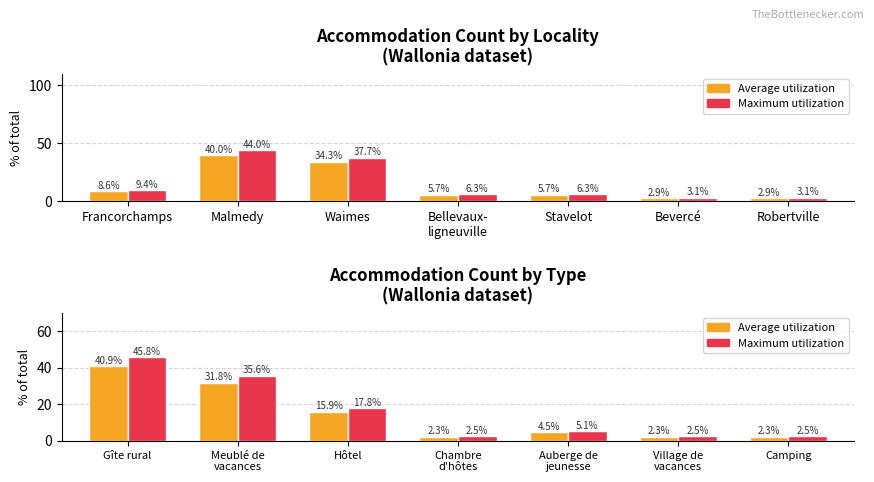

Rank the series at Gîte rural from lowest to highest value.

Average utilization, Maximum utilization